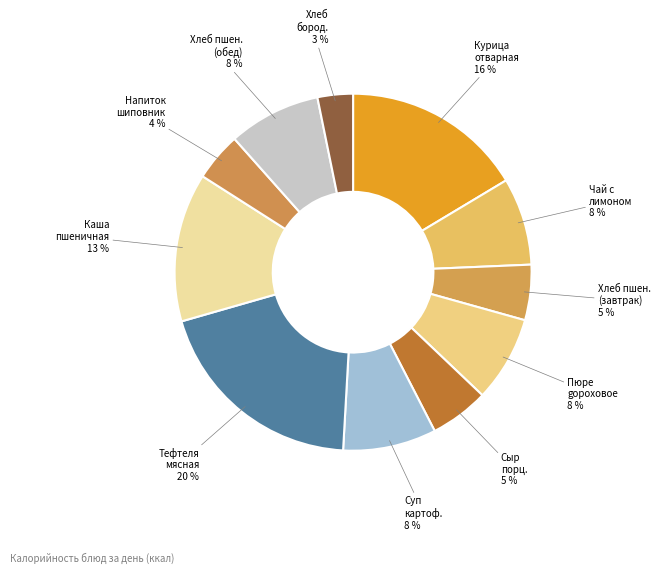

Which category has the smallest portion of the pie?

Хлеб бород. 3 %